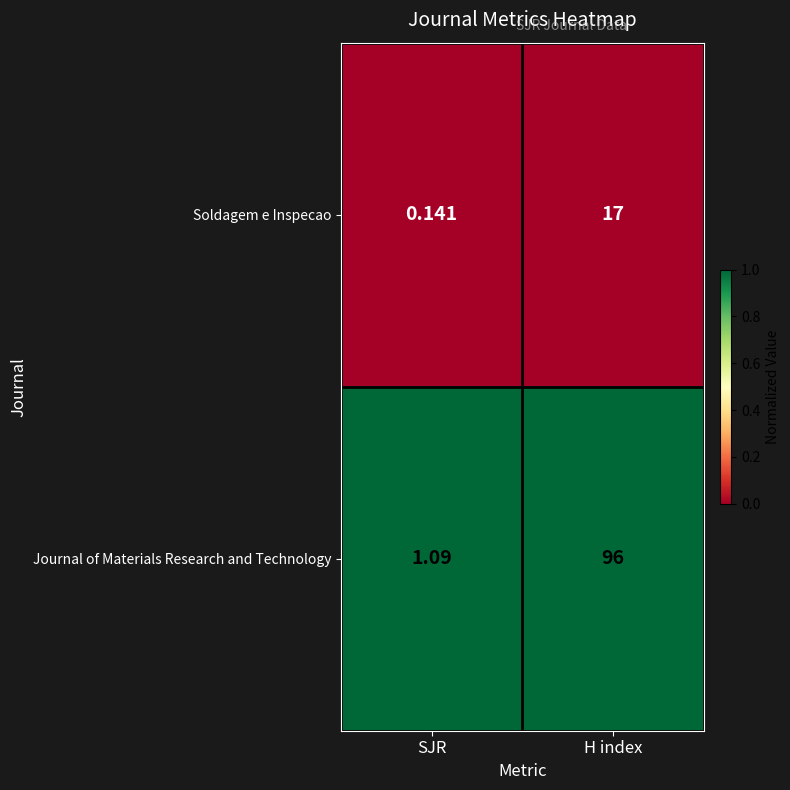

Which series has the largest total across all categories?

Journal of Materials Research and Technology